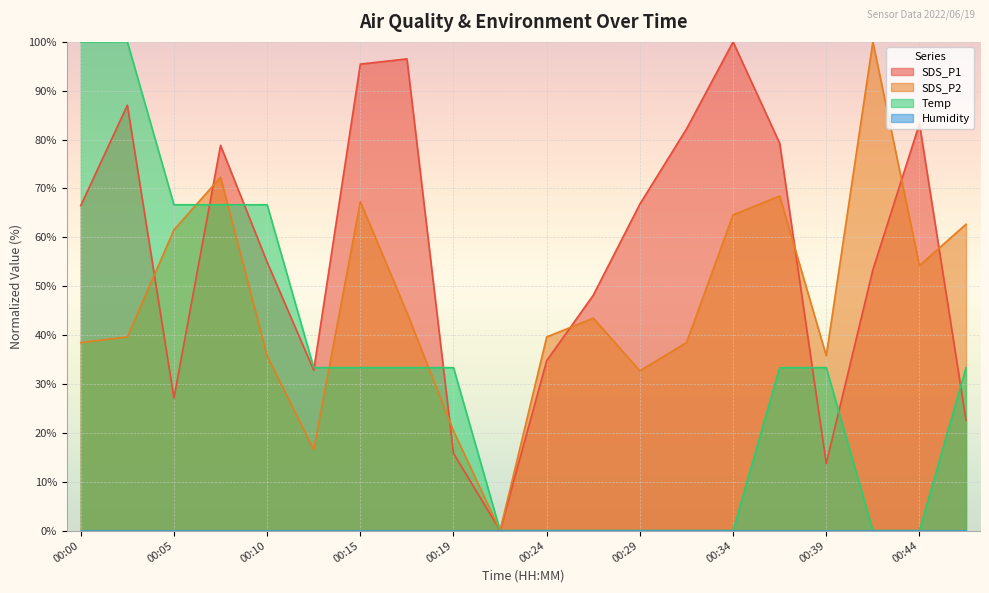

Which series has the largest range (max minus min)?

SDS_P1